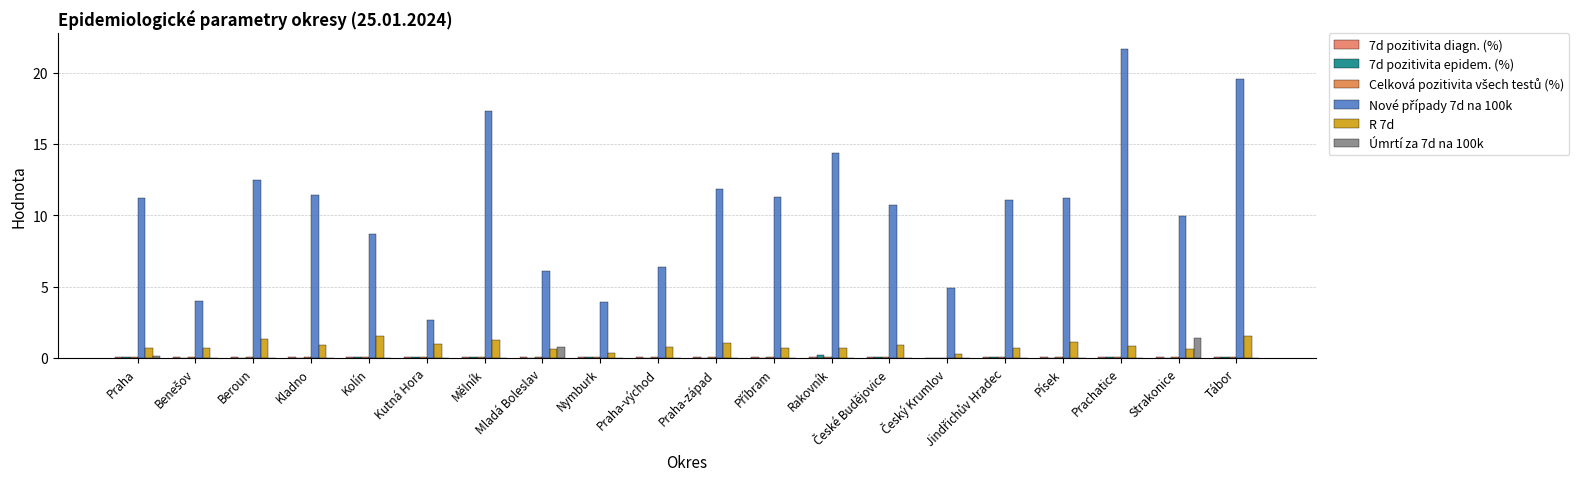

Reading right to left, what are all the values shown in this chart?

7d pozitivita diagn. (%): 0.1	0.0	0.1	0.0	0.1	0.0	0.0	0.0	0.0	0.1	0.0	0.0	0.0	0.1	0.0	0.1	0.1	0.1	0.0	0.1
7d pozitivita epidem. (%): 0.0	0.0	0.1	0.0	0.1	0.0	0.1	0.2	0.0	0.0	0.0	0.0	0.0	0.0	0.1	0.0	0.0	0.0	0.0	0.0
Celková pozitivita všech testů (%): 0.1	0.0	0.1	0.0	0.1	0.0	0.0	0.1	0.0	0.0	0.0	0.0	0.0	0.1	0.0	0.1	0.0	0.1	0.0	0.0
Nové případy 7d na 100k: 19.5	9.9	21.7	11.2	11.1	4.9	10.7	14.4	11.3	11.8	6.4	3.9	6.1	17.3	2.6	8.7	11.4	12.4	4.0	11.2
R 7d: 1.5	0.6	0.8	1.1	0.7	0.3	0.9	0.7	0.7	1.1	0.8	0.3	0.6	1.3	1.0	1.5	0.9	1.3	0.7	0.7
Úmrtí za 7d na 100k: 0.0	1.4	0.0	0.0	0.0	0.0	0.0	0.0	0.0	0.0	0.0	0.0	0.8	0.0	0.0	0.0	0.0	0.0	0.0	0.1